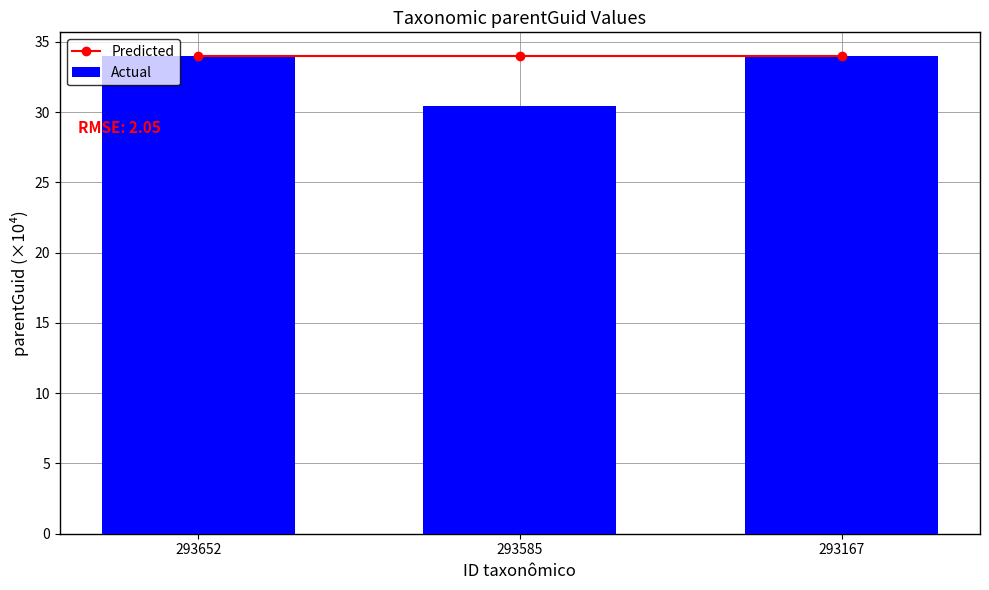

At 293167, list the series in order from largest to smallest.

Predicted, Actual